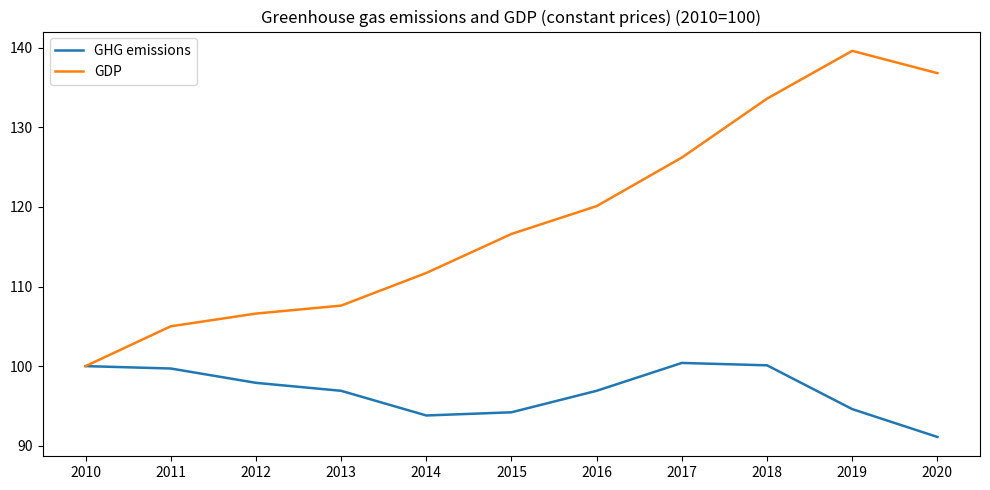

Rank the series at 2017 from highest to lowest value.

GDP, GHG emissions